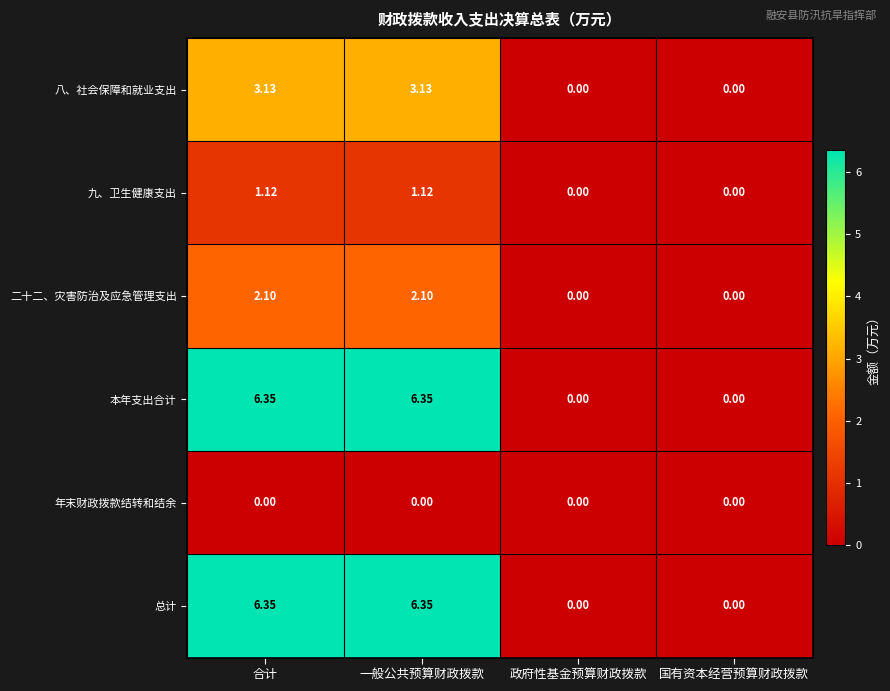

How many distinct data groups are displayed?

6